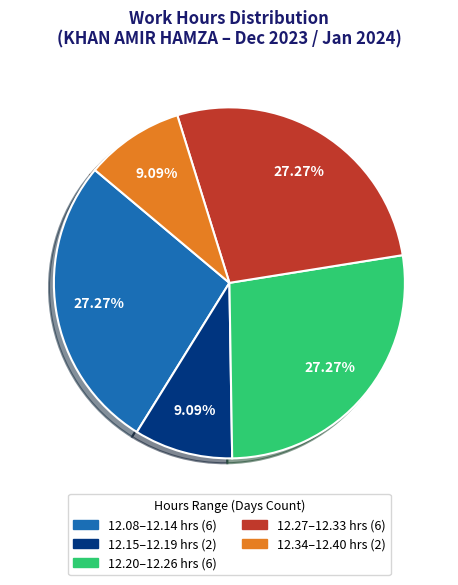

How many segments does this pie chart have?

5